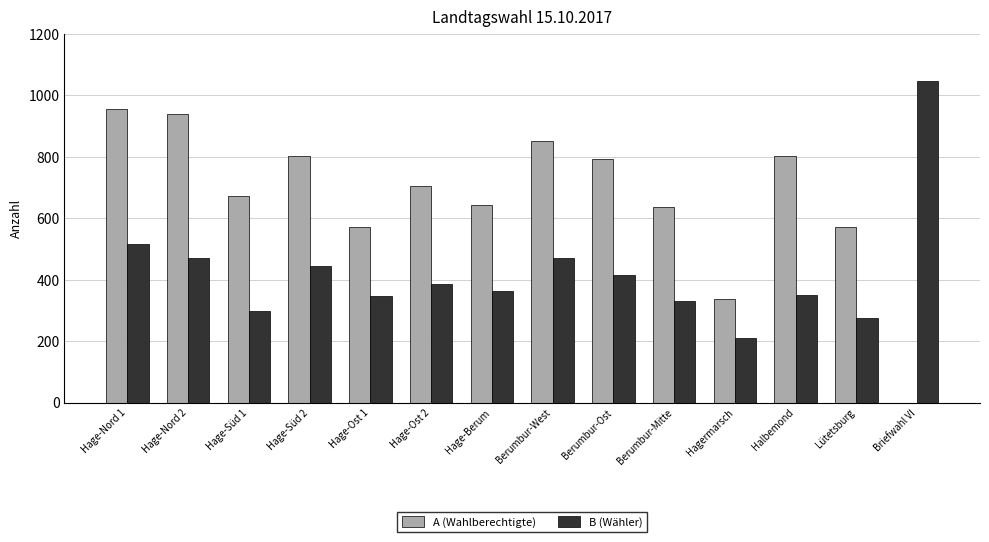

What is the difference between the B (Wähler) values at Hage-Nord 2 and Berumbur-Mitte?

139